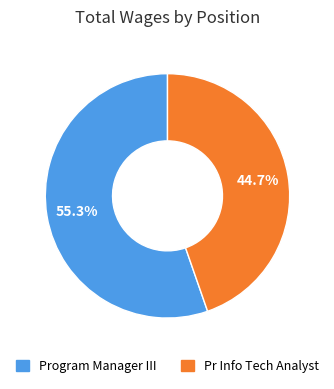

What percentage is NOT represented by Program Manager III?

44.7%